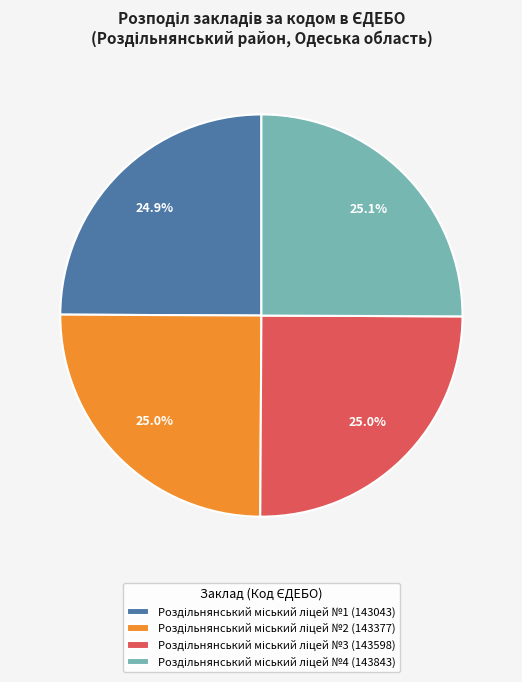

Is there any slice that represents more than half of the pie?

No